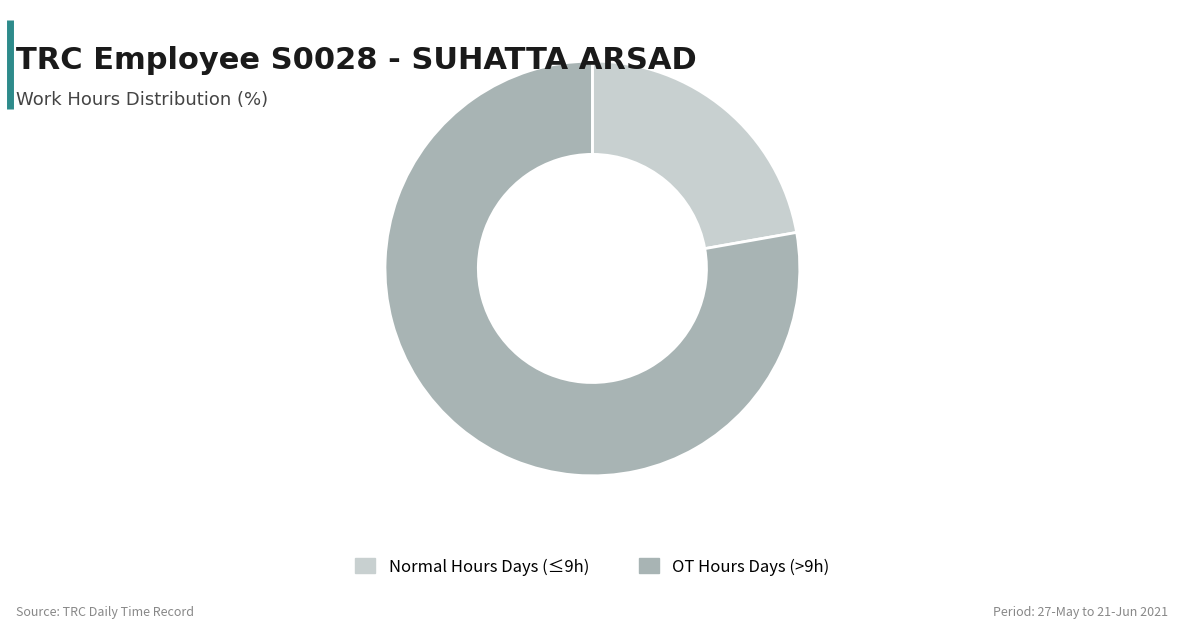

True or false: OT Hours Days (>9h) accounts for 65% of the total.

False